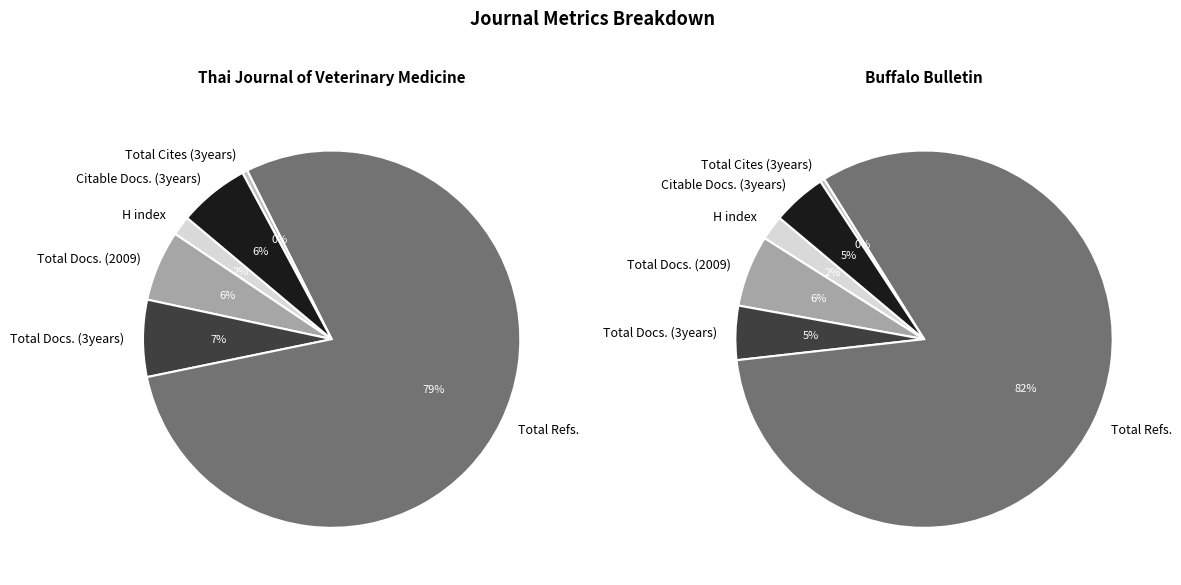

To the nearest percent, what is the average slice percentage?

14%